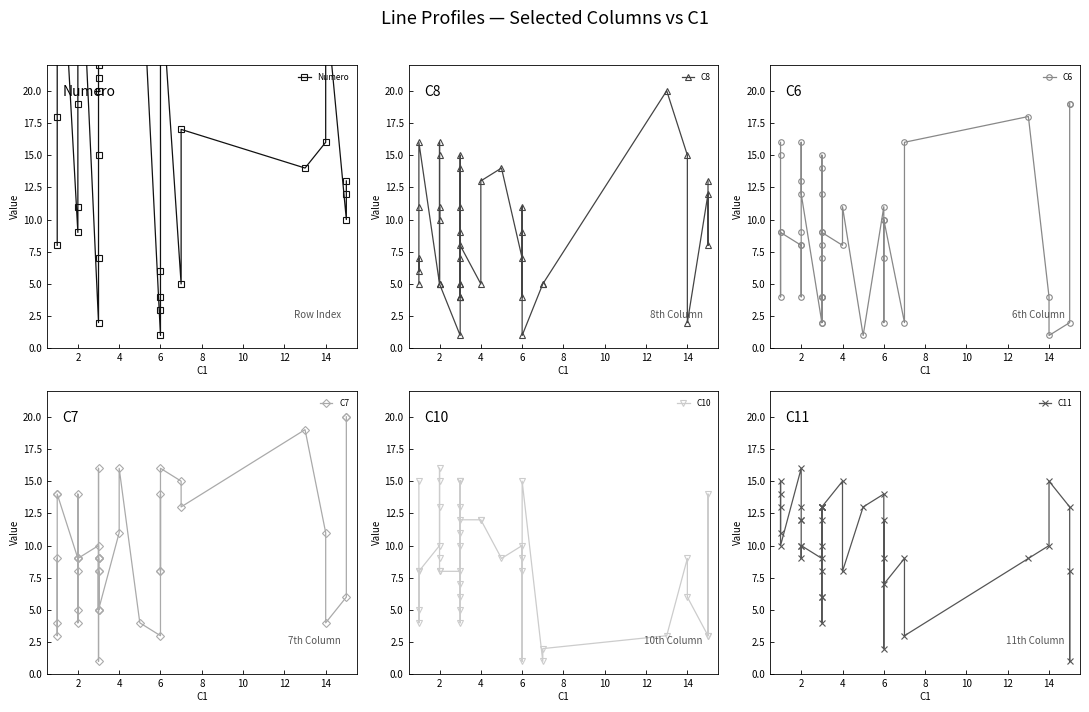

What are all the series names shown in the legend?

Numero, C8, C6, C7, C10, C11